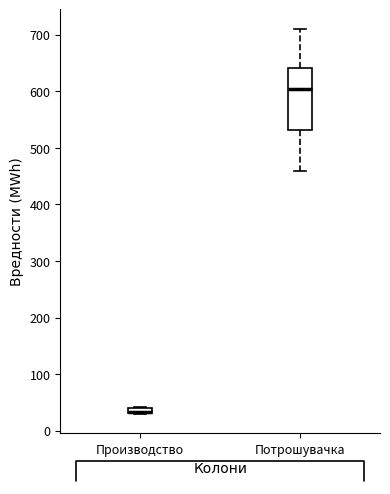

Which box is the tallest, from its lower edge to its upper edge?

Потрошувачка